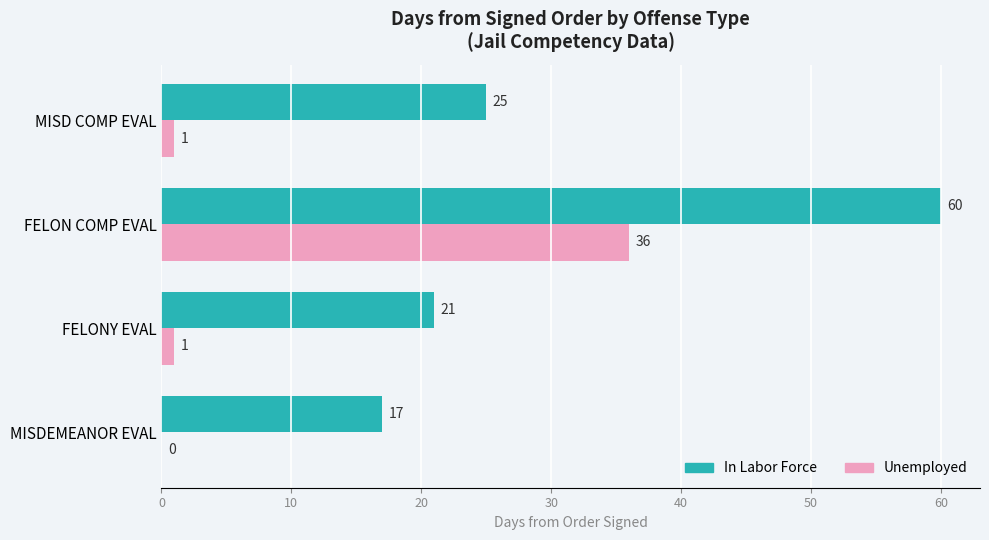

Which category has the highest value in the In Labor Force series?

FELON COMP EVAL